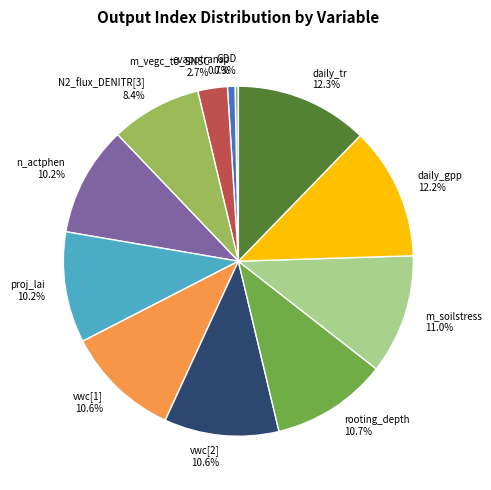

What is the ratio of the value at n_actphen to the value at N2_flux_DENITR[3]?

1.2